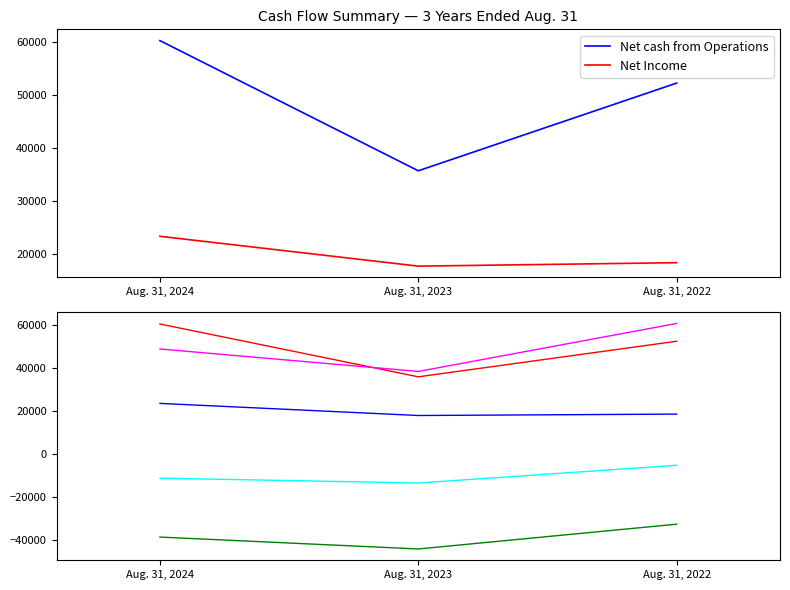

Reading right to left, transcribe all the data shown in this chart.

Net income: 18430	17781	23402
Net cash provided by operating activities: 52254	35738	60257
Net cash used for investing activities: -5331	-13550	-11310
Net cash used for financing activities: -32670	-44179	-38655
Cash and cash equivalents at the end: 60517	38230	48663